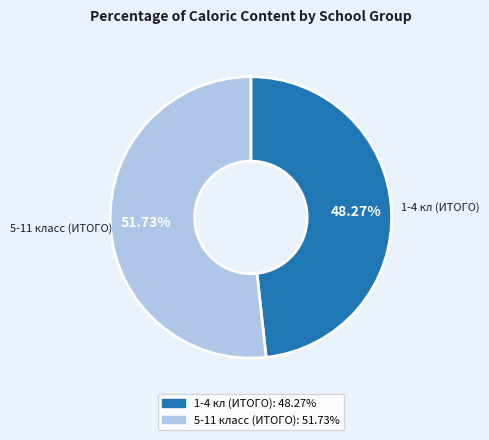

Does any single category account for the majority?

Yes